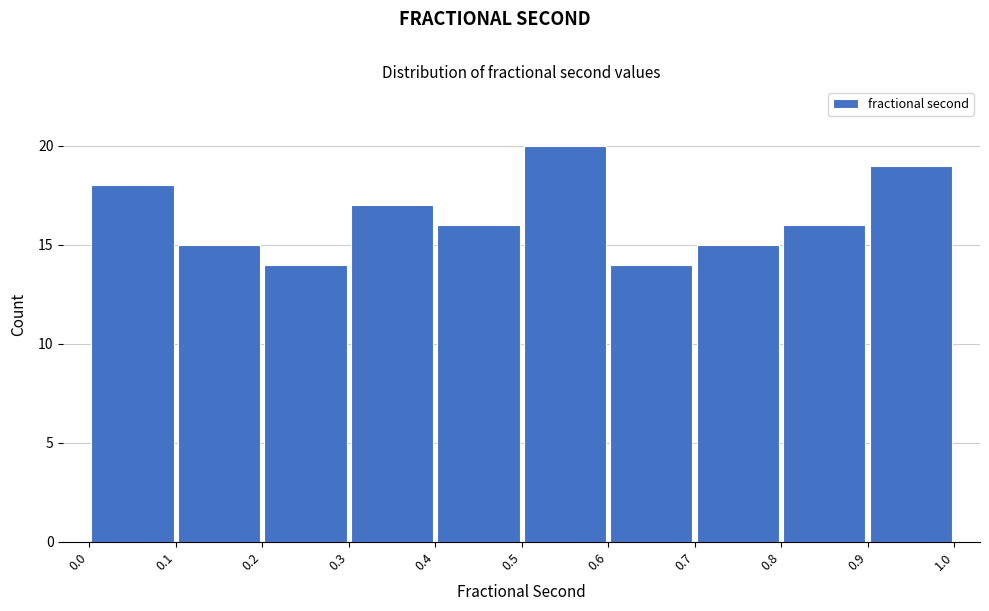

Over which range of the x-axis is the bar tallest?

0.5 to 0.6